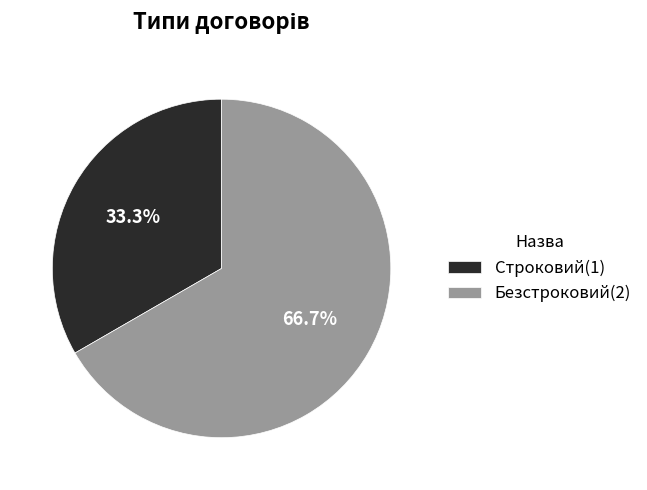

What portion of the pie excludes Безстроковий?

33.3%